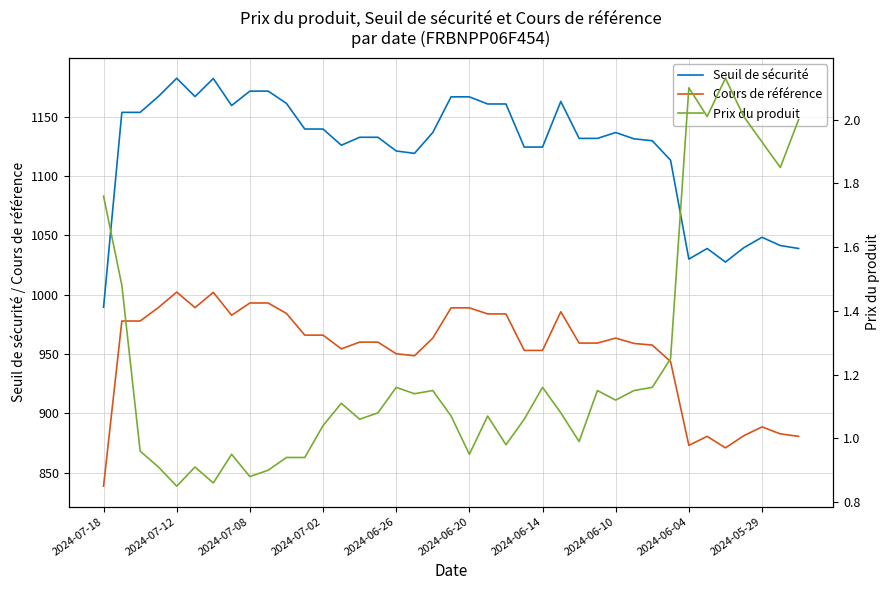

True or false: Cours de référence and Seuil de sécurité intersect in this chart.

False